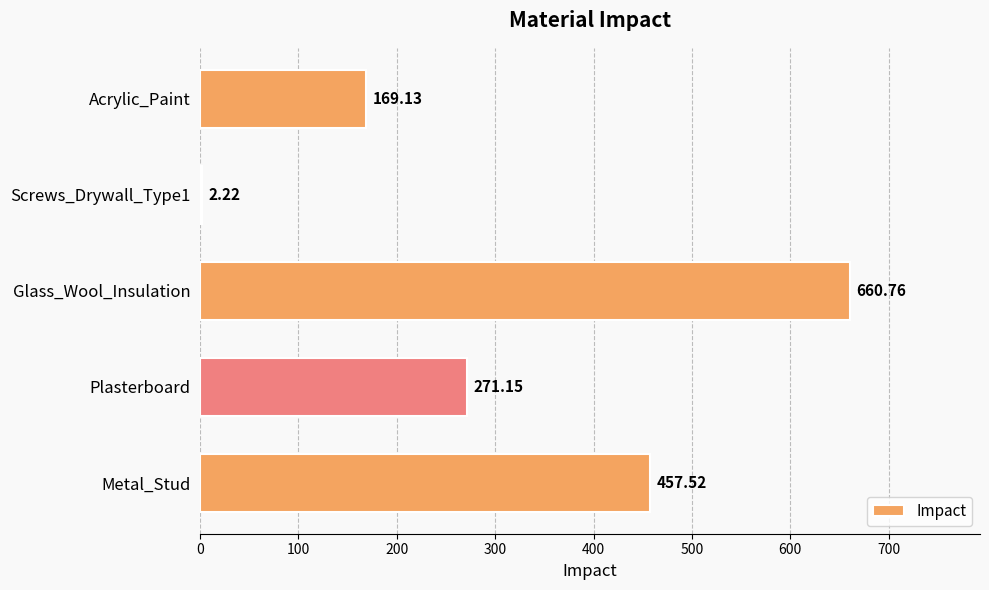

What is the change in value from Plasterboard to Glass_Wool_Insulation?

+389.6